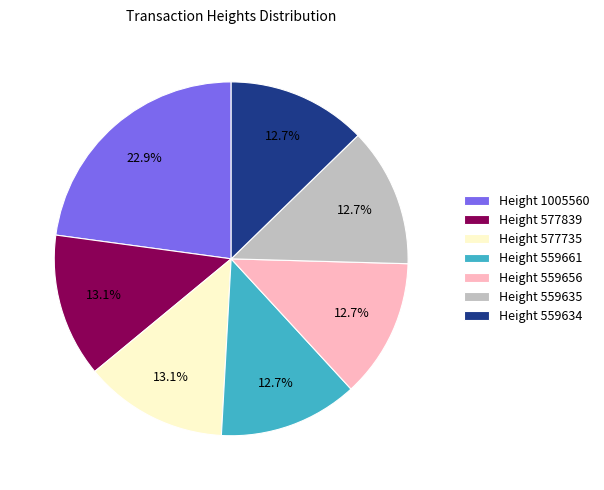

How many slices are in this pie chart?

7